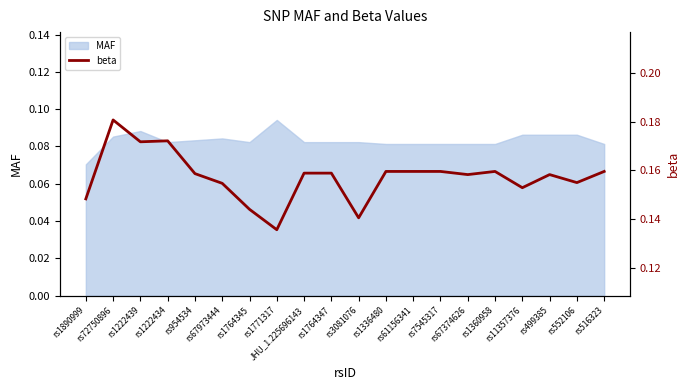

Rank the categories by value from highest to lowest.

rs72750896, rs1222434, rs1222439, rs1336480, rs61156341, rs7545317, rs1360958, rs516323, JHU_1.225696143, rs1764347, rs954534, rs67374626, rs499385, rs552106, rs67973444, rs11357376, rs1890999, rs1764345, rs3081076, rs1771317